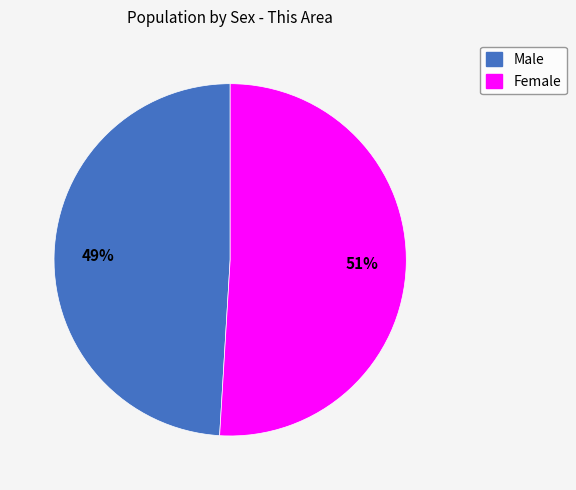

To the nearest percent, what is the combined percentage of Male and Female?

100%